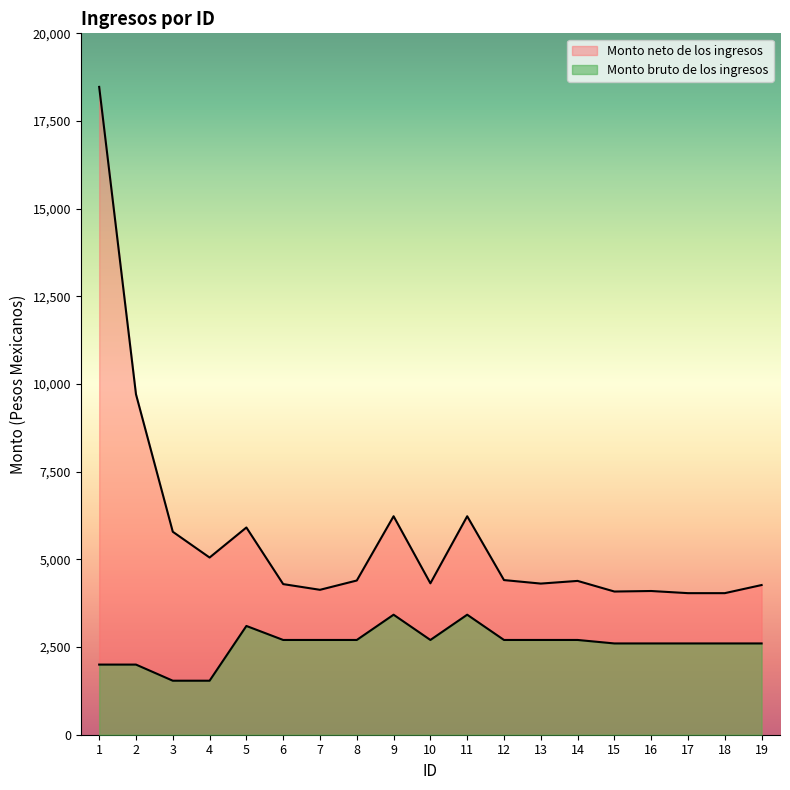

Rank the series at 9 from highest to lowest value.

Monto neto de los ingresos, Monto bruto de los ingresos